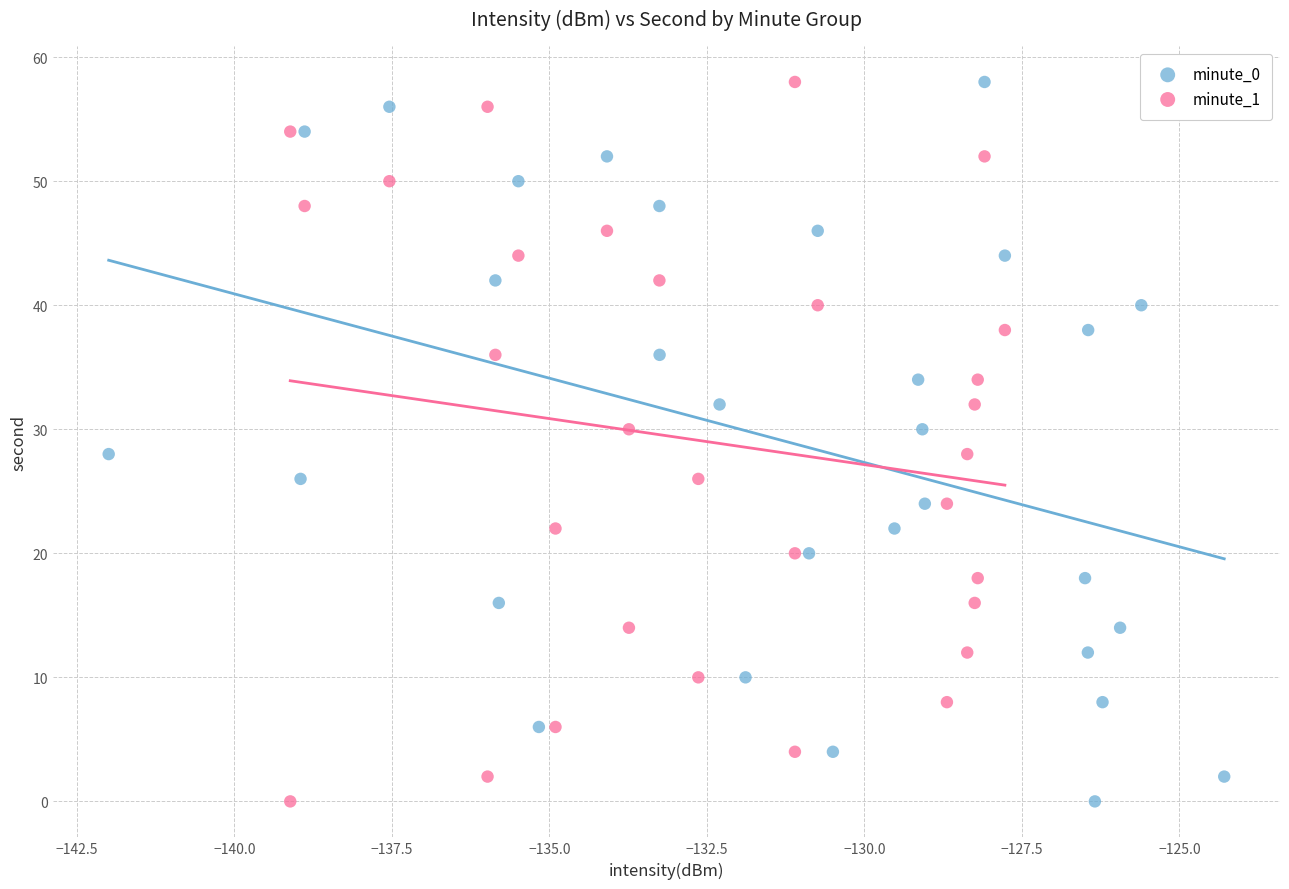

What are all the series names shown in the legend?

minute_0, minute_1